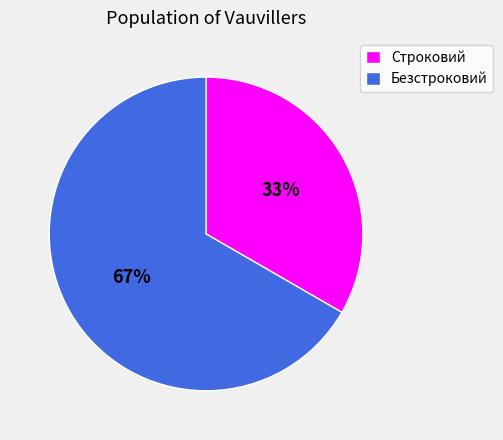

True or false: Строковий accounts for 33% of the total.

True